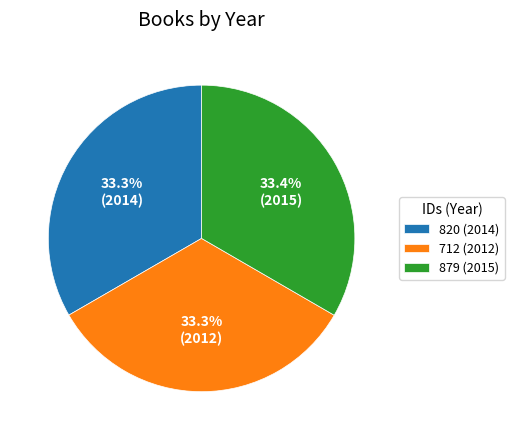

To the nearest percent, what is the average slice percentage?

33%